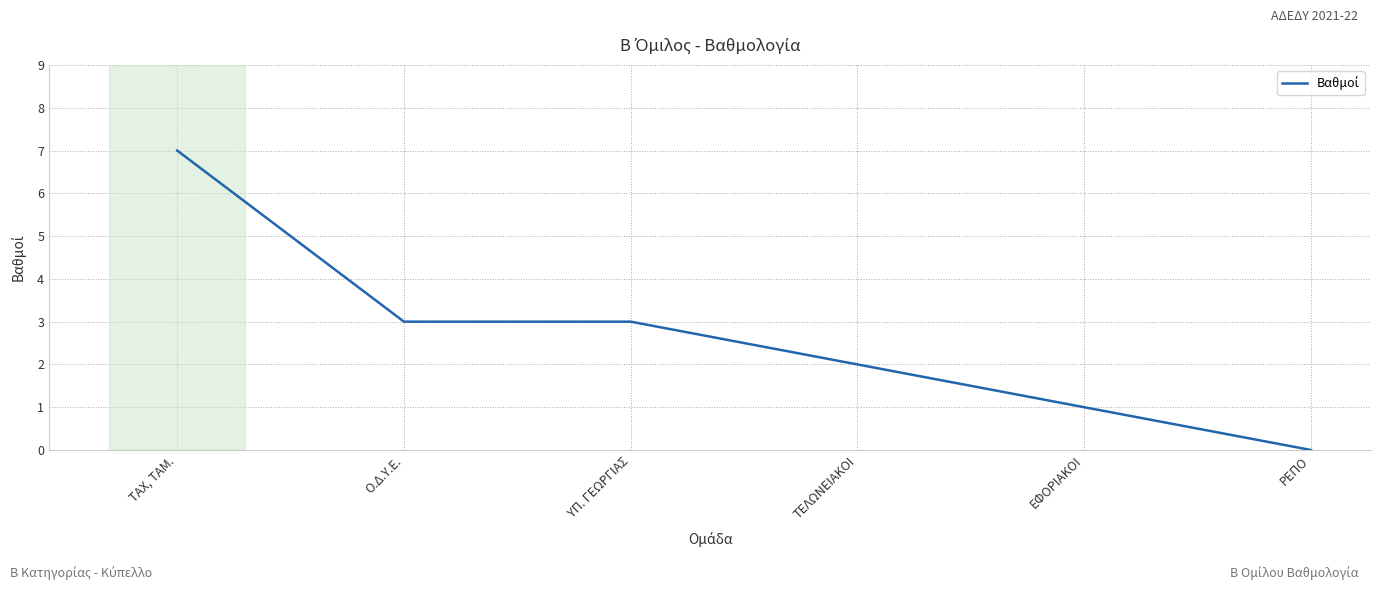

Does the chart display data point markers on the line(s)?

No